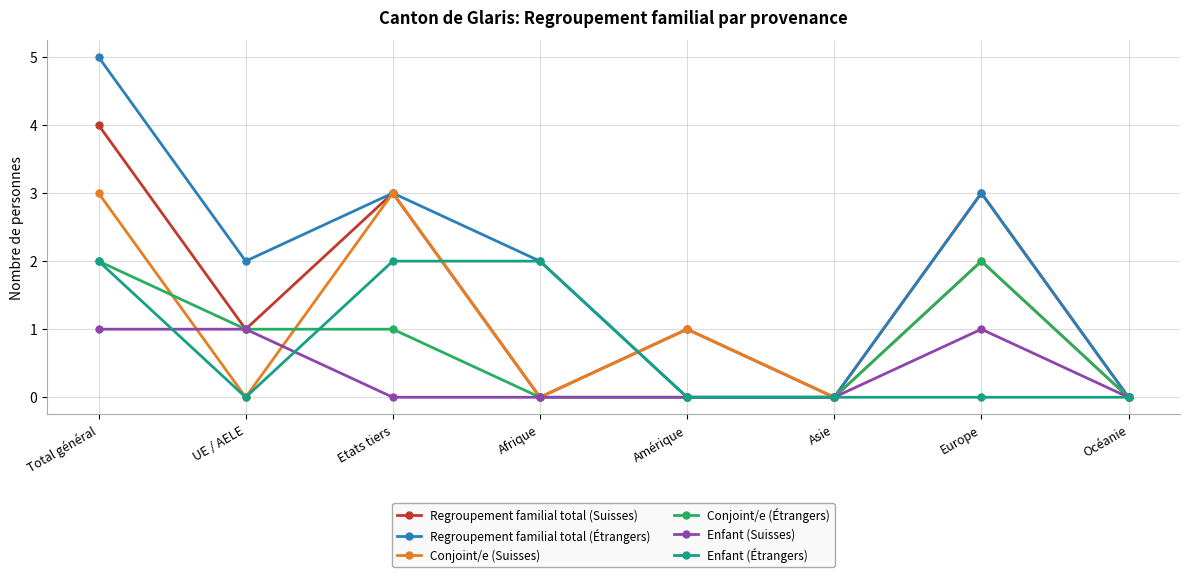

What is the difference between the highest and lowest values at Europe?

3